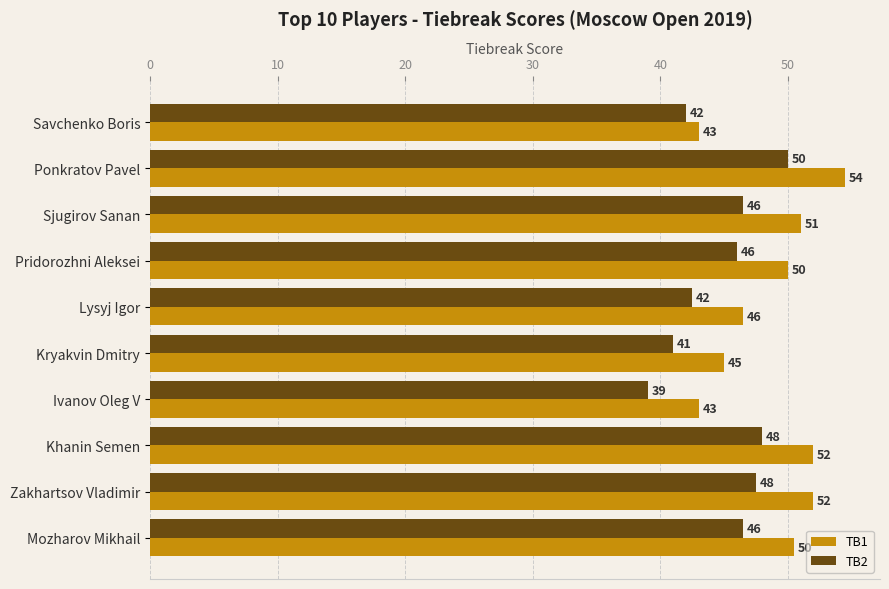

What is the sum of the TB1 values at Kryakvin Dmitry and Savchenko Boris?

88.0